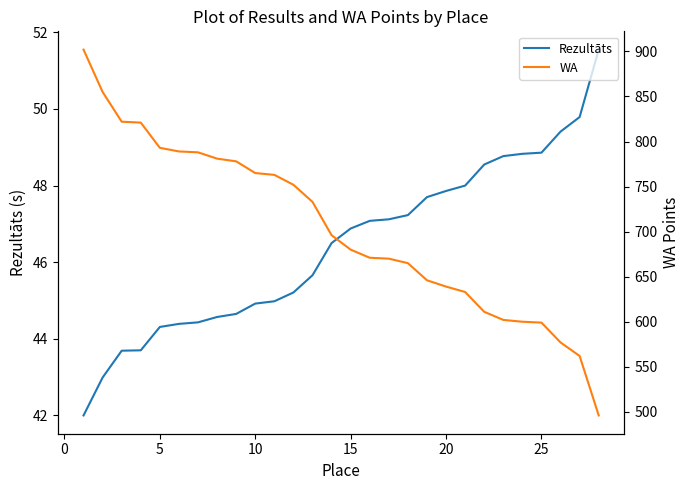

The value of Rezultāts at 5 is 44.3. True or false?

True